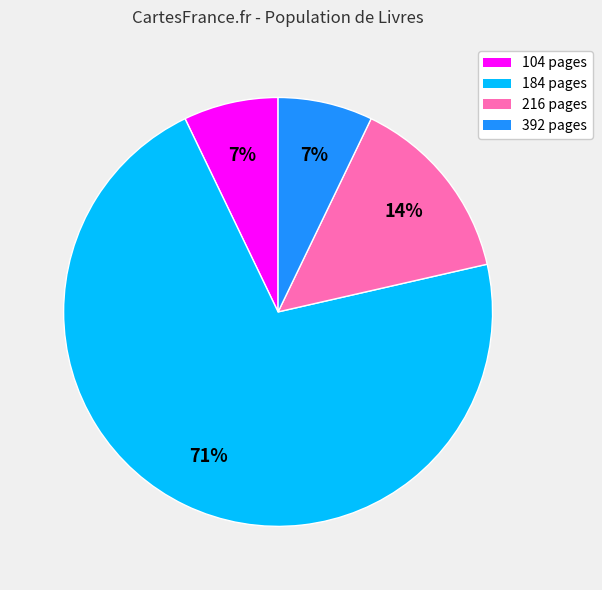

To the nearest percent, what is the average slice percentage?

25%